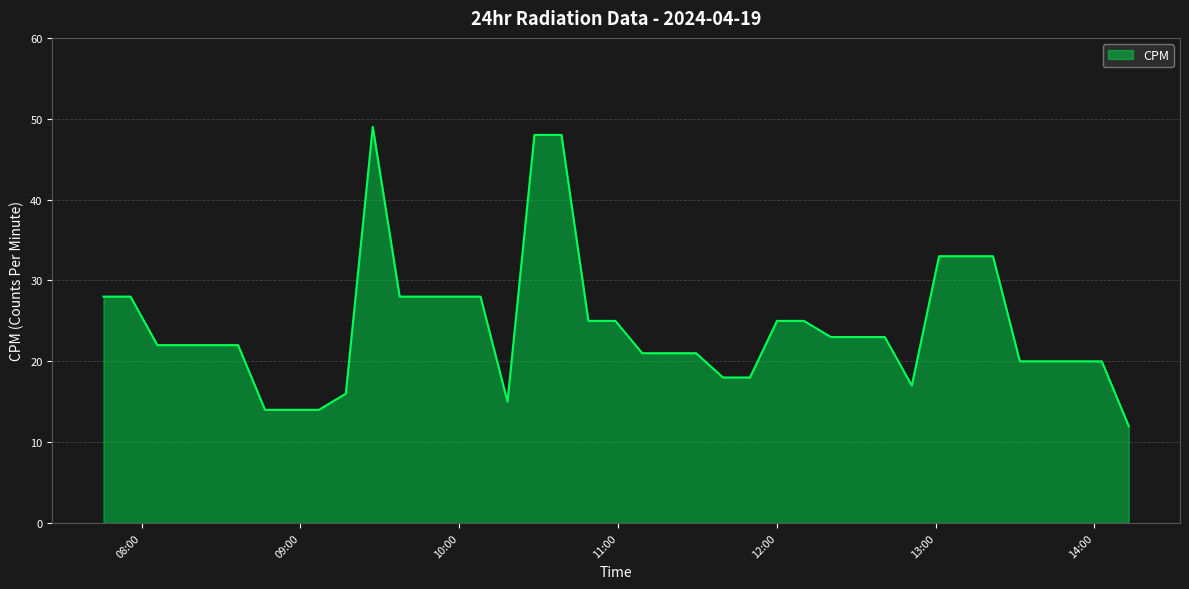

What is the minimum value shown in the chart?

12